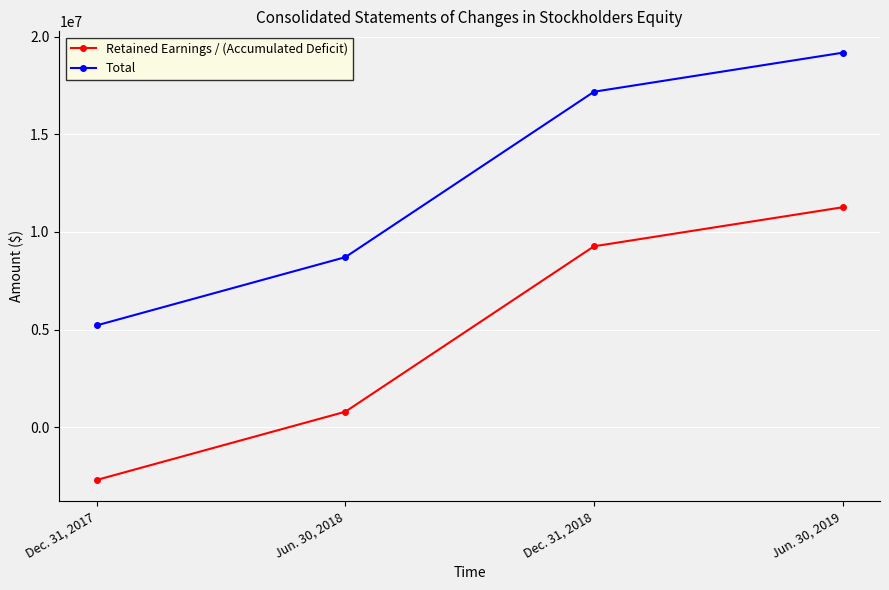

How many lines are shown in the chart?

2